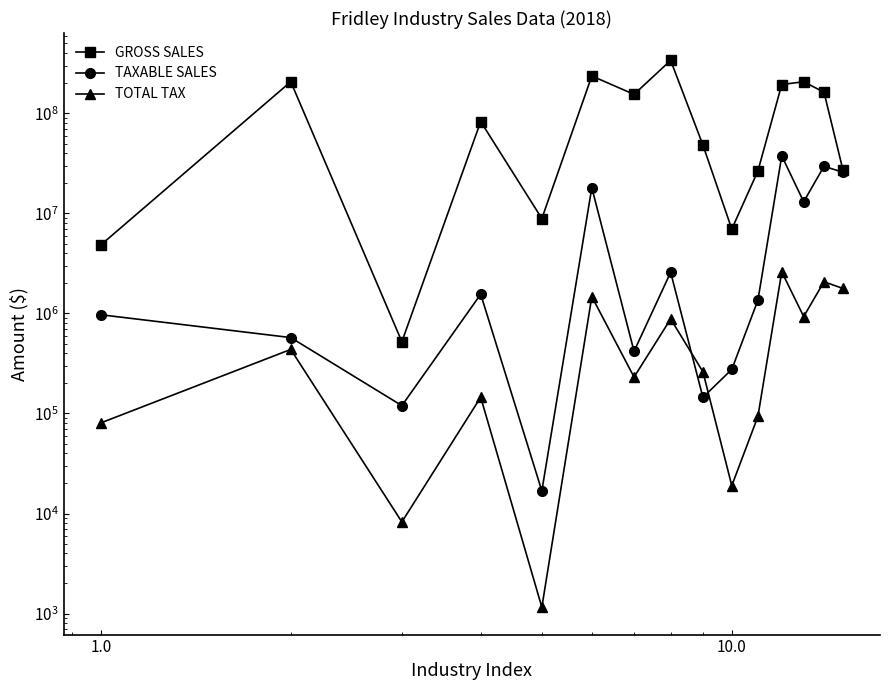

Which series has the largest total across all categories?

GROSS SALES